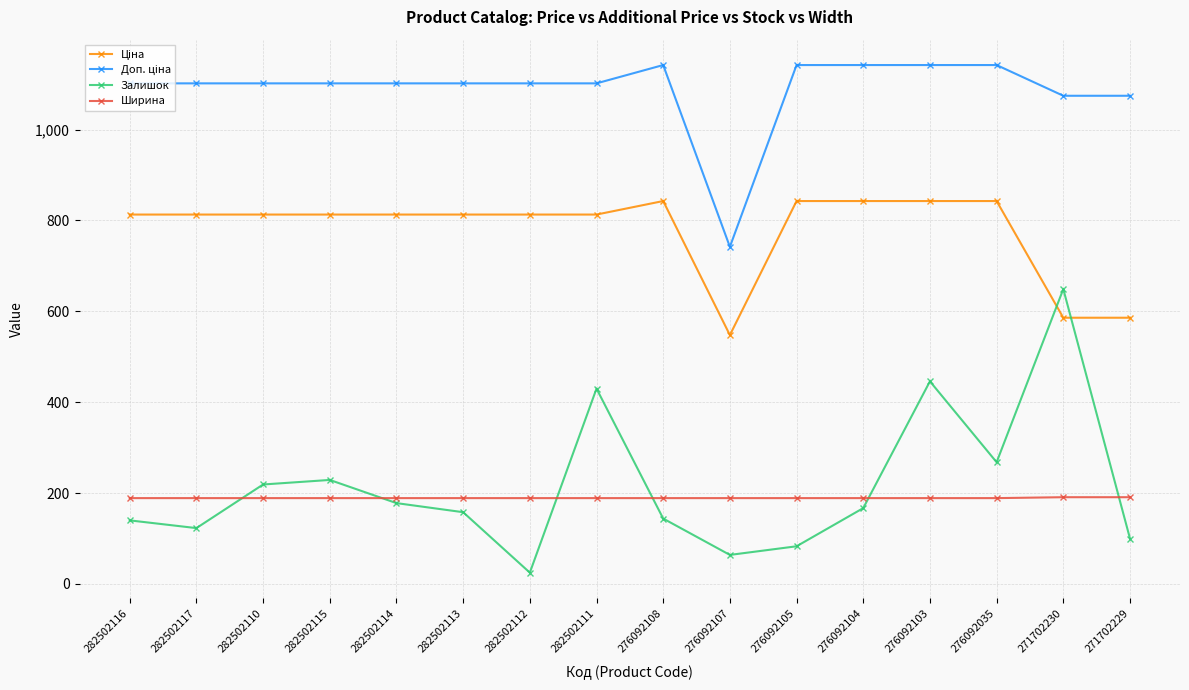

What is the total value across all series at 282502110?

2322.8